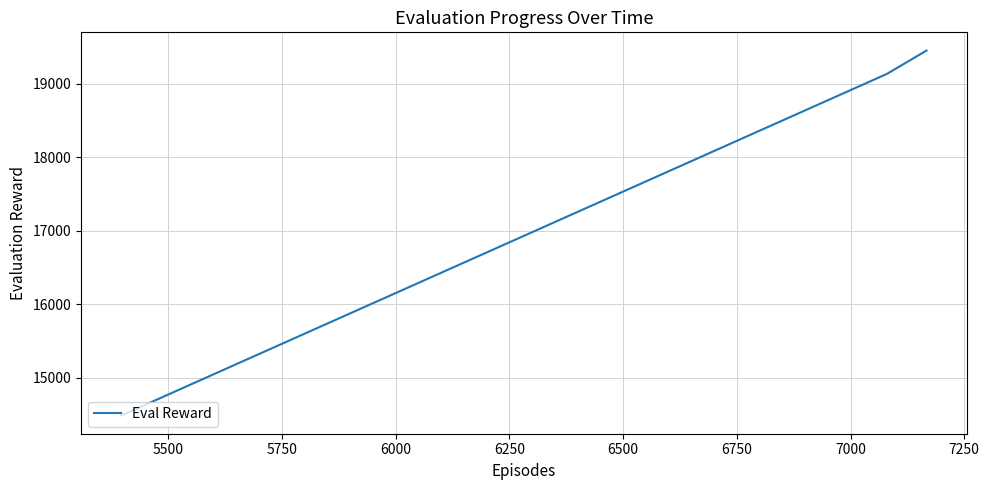

What is the minimum value shown in the chart?

14488